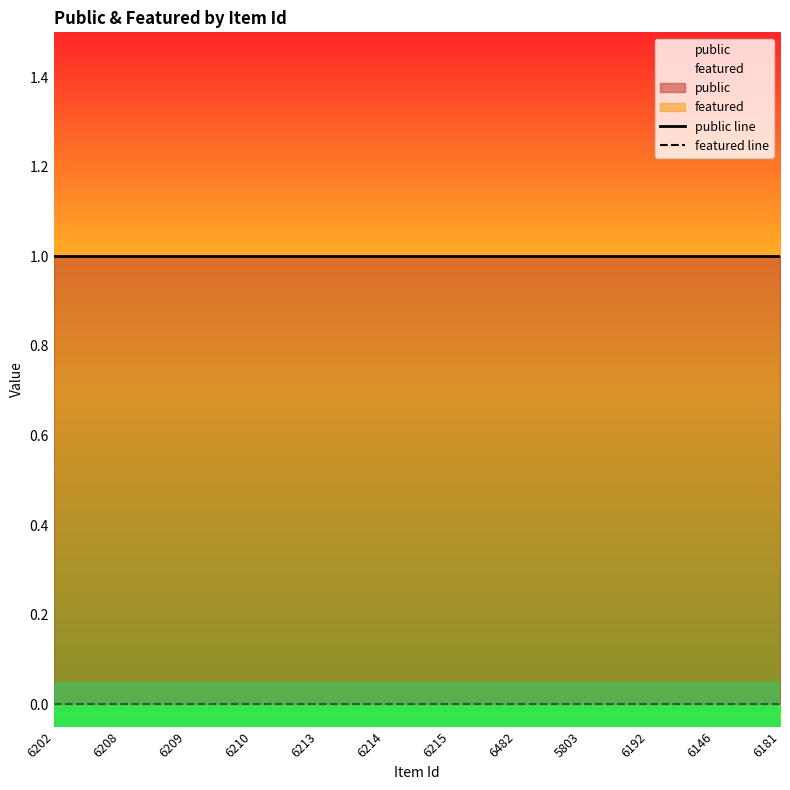

At which category is the sum across all series the highest?

6202